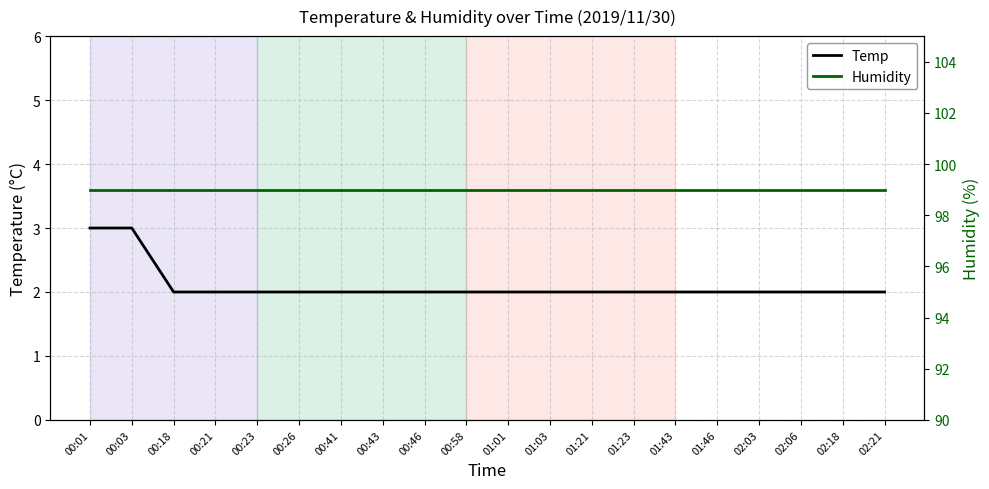

True or false: Temp and Humidity cross at least once.

False